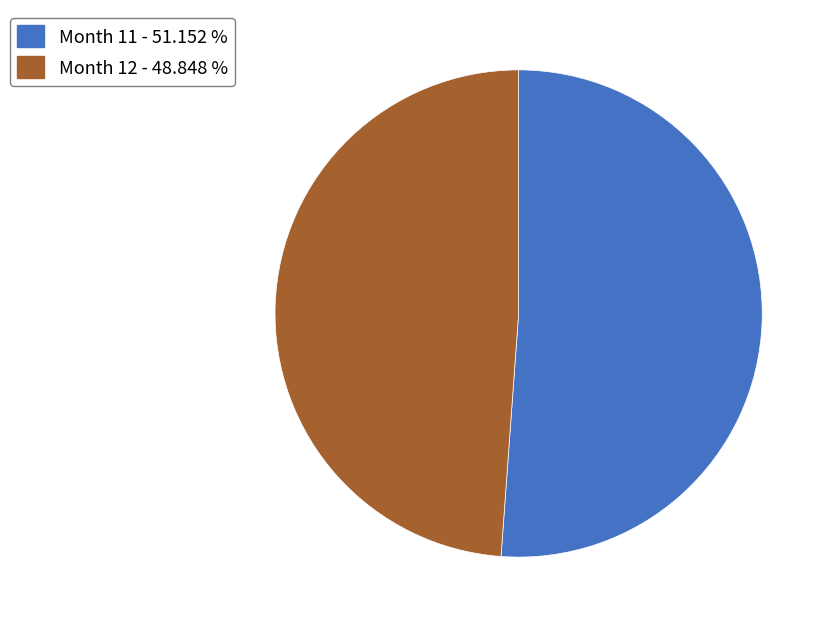

Is there any slice that represents more than half of the pie?

Yes